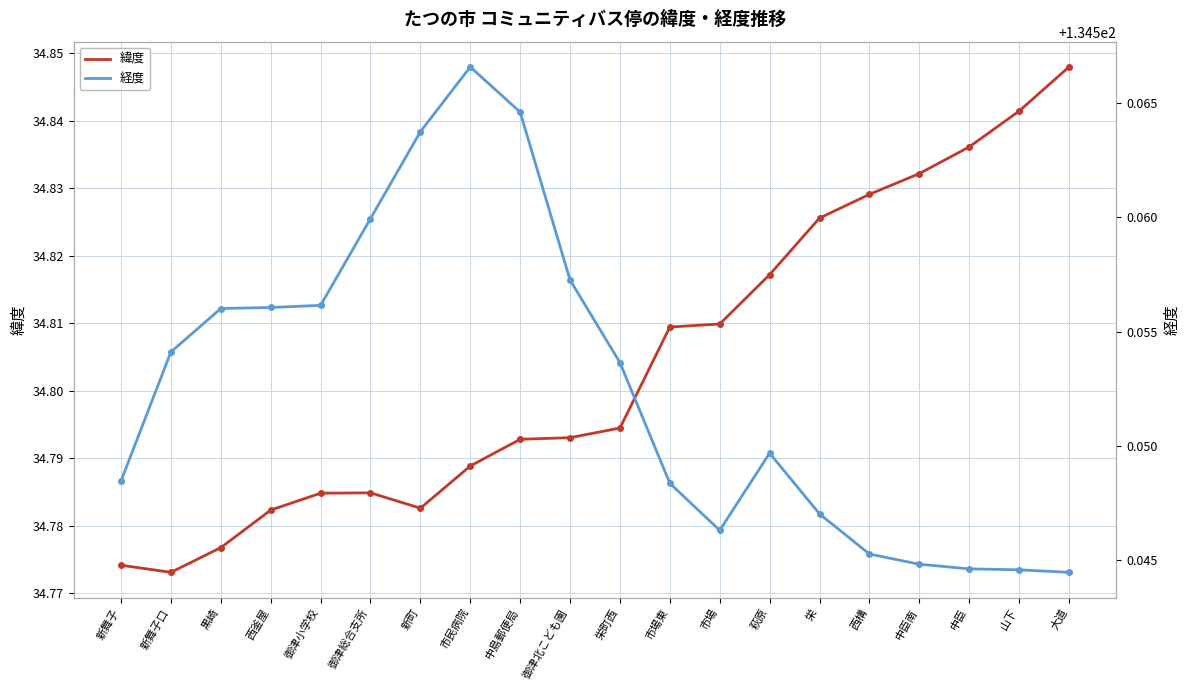

True or false: 経度 and 緯度 intersect in this chart.

False